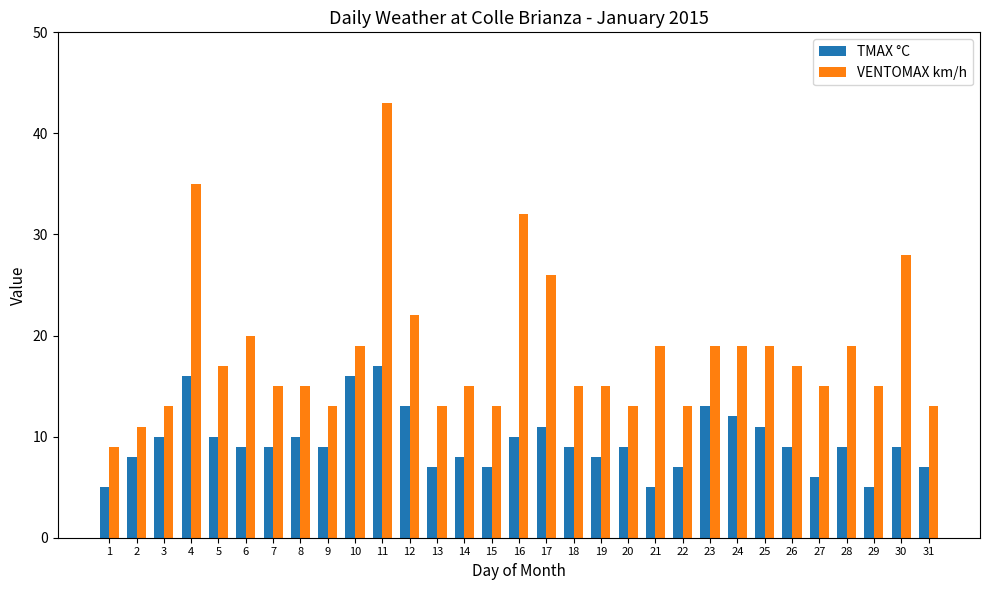

True or false: VENTOMAX km/h has a value of 15 at 18.

True